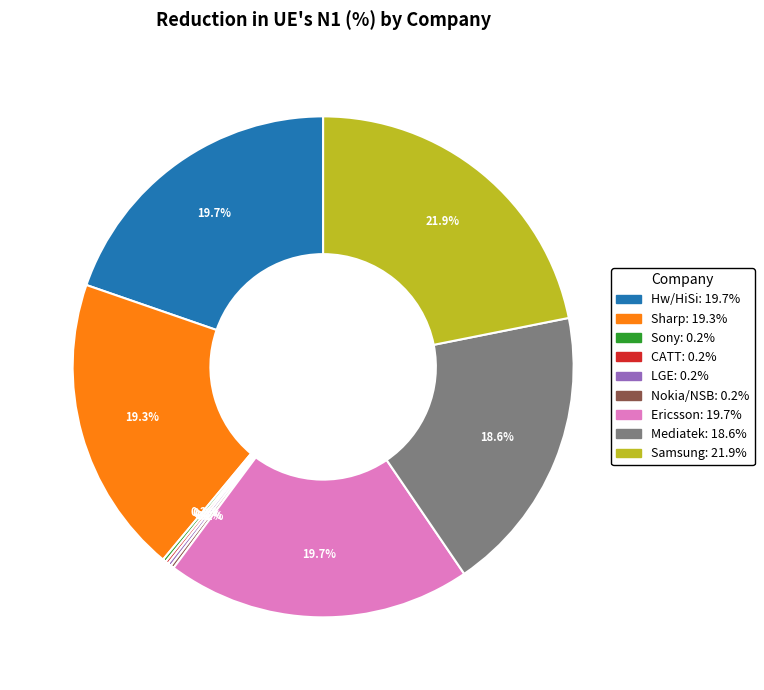

To the nearest percent, what is the difference between the largest and smallest slice percentages?

22%